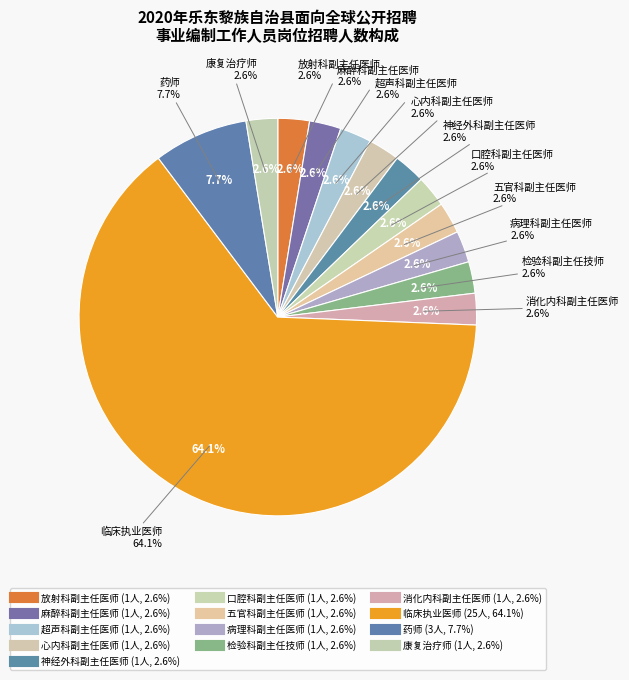

What percentage is the 神经外科副主任医师 slice, to the nearest percent?

3%